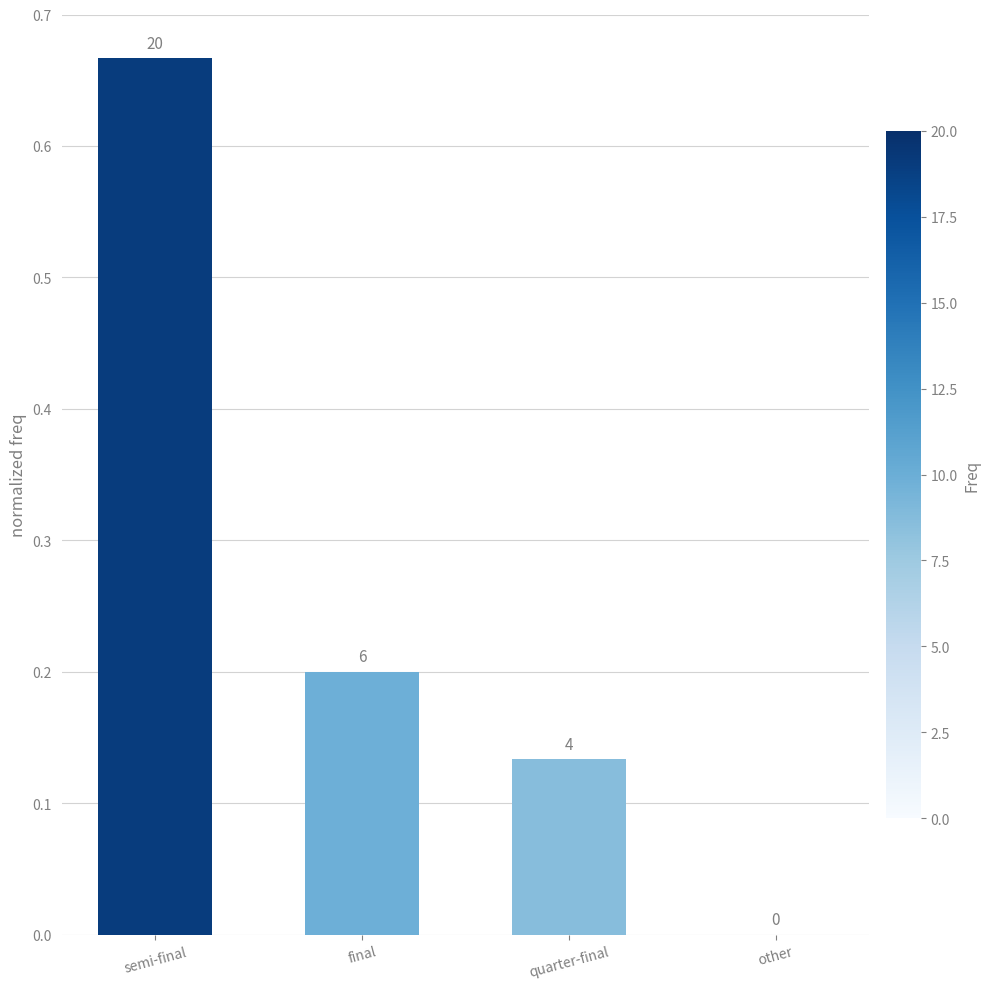

Are the bars horizontal?

No